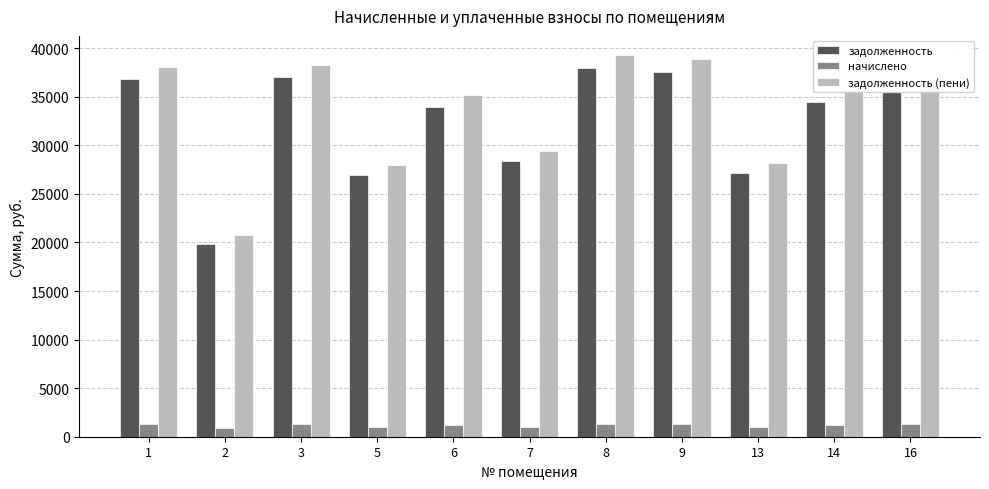

The value of задолженность at 16 is 35451.7. True or false?

True